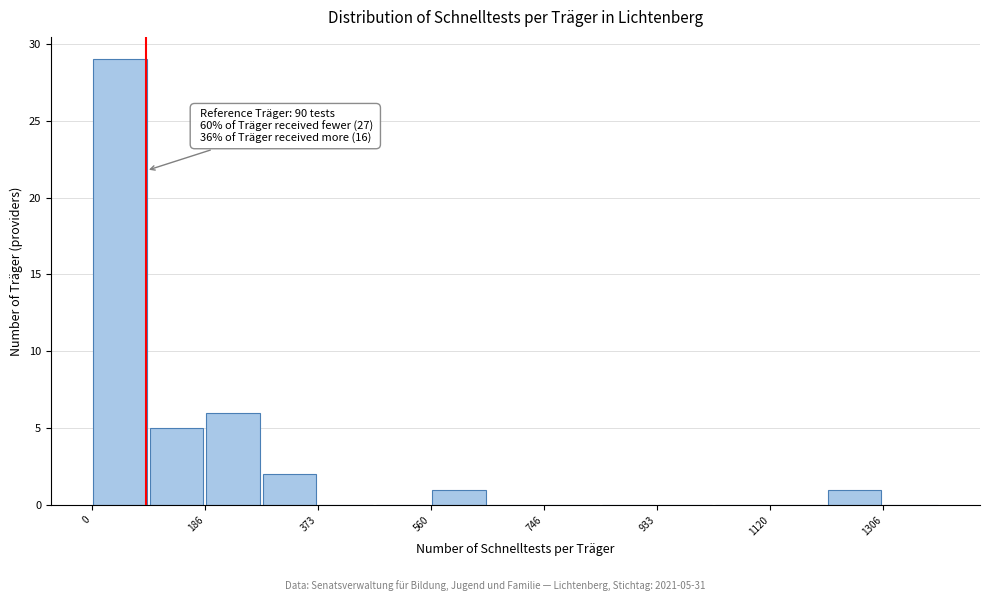

Which range on the x-axis has the tallest bar?

0 to 100